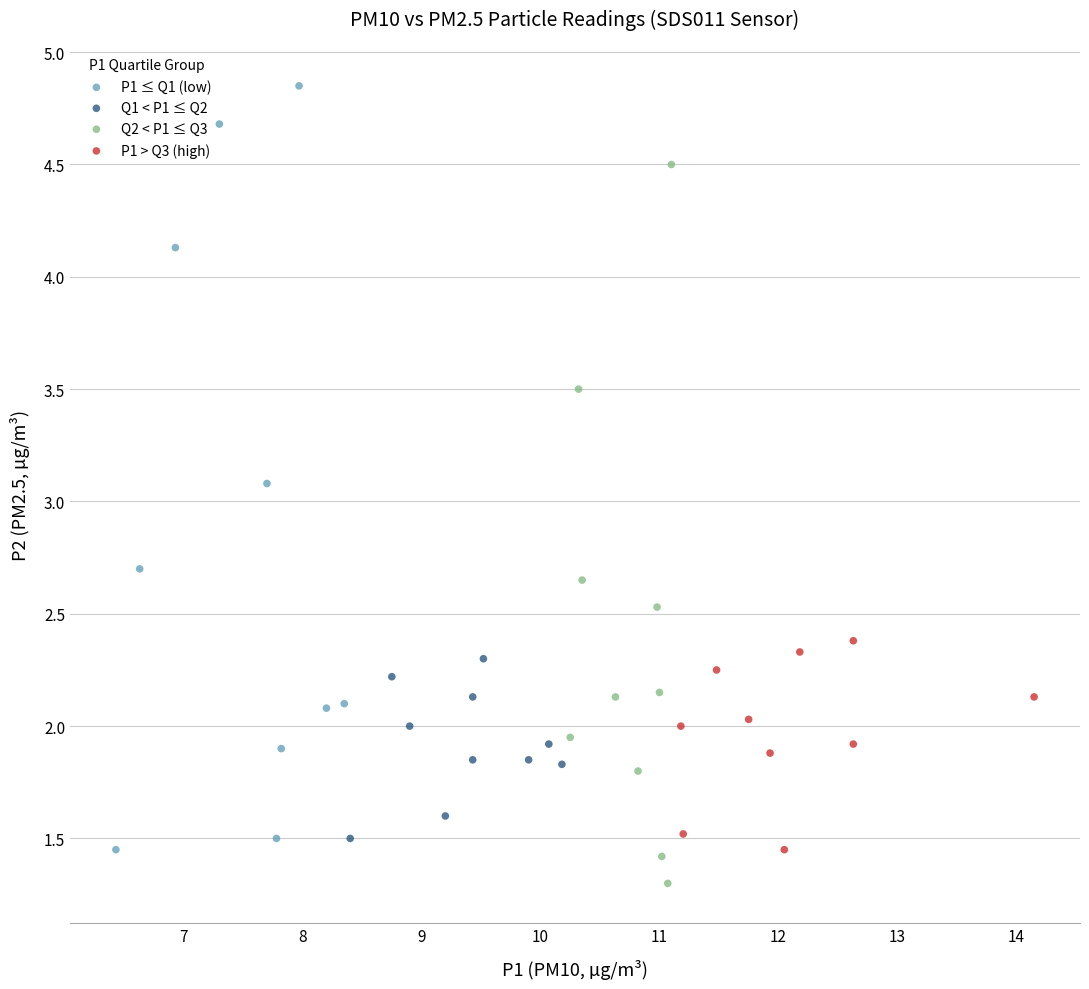

Which series contains the highest Y value?

P1 ≤ Q1 (low)